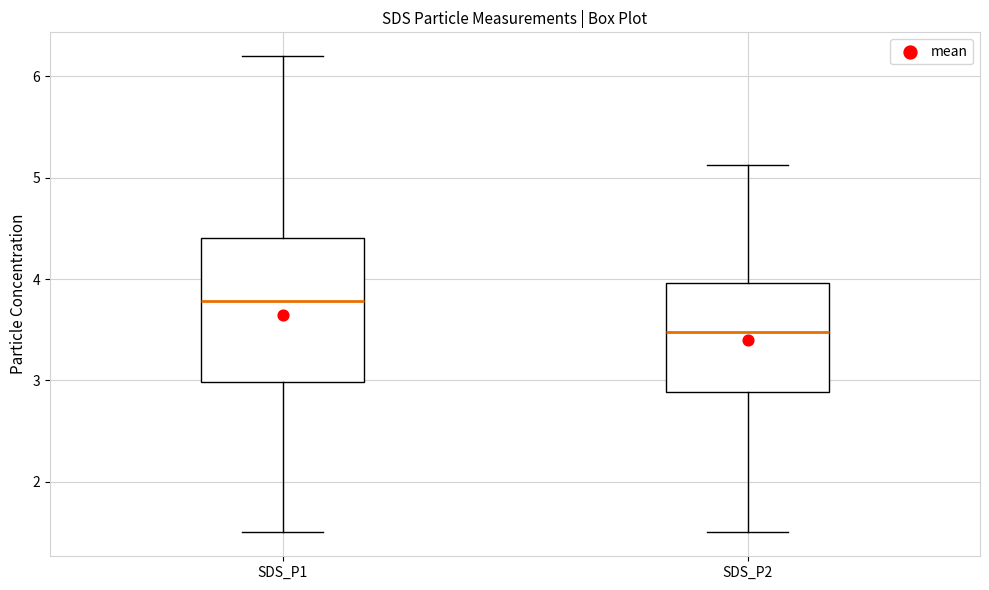

Which box's median line is the lowest?

SDS_P2